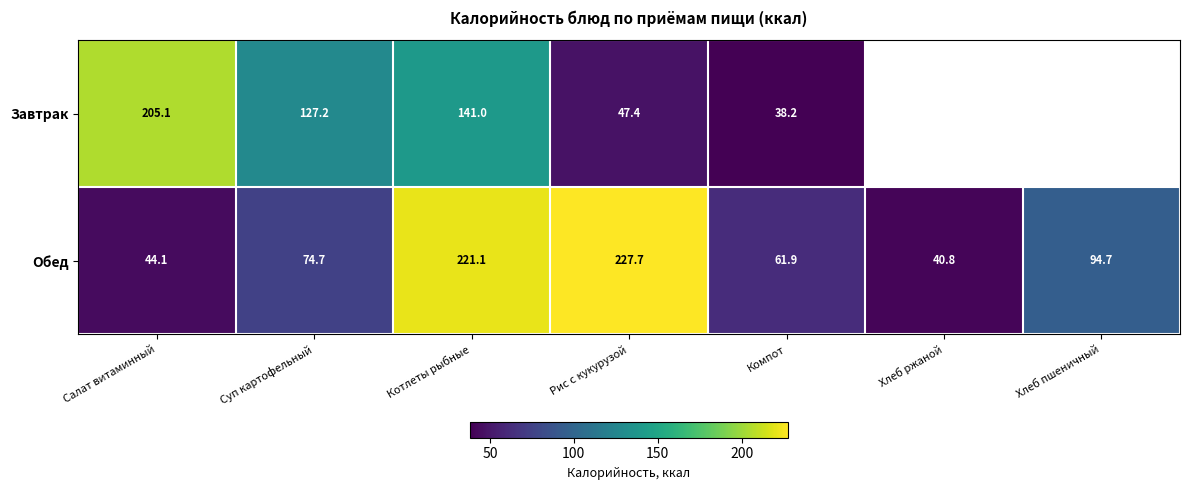

At Рис с кукурузой, list the series in order from largest to smallest.

Обед, Завтрак